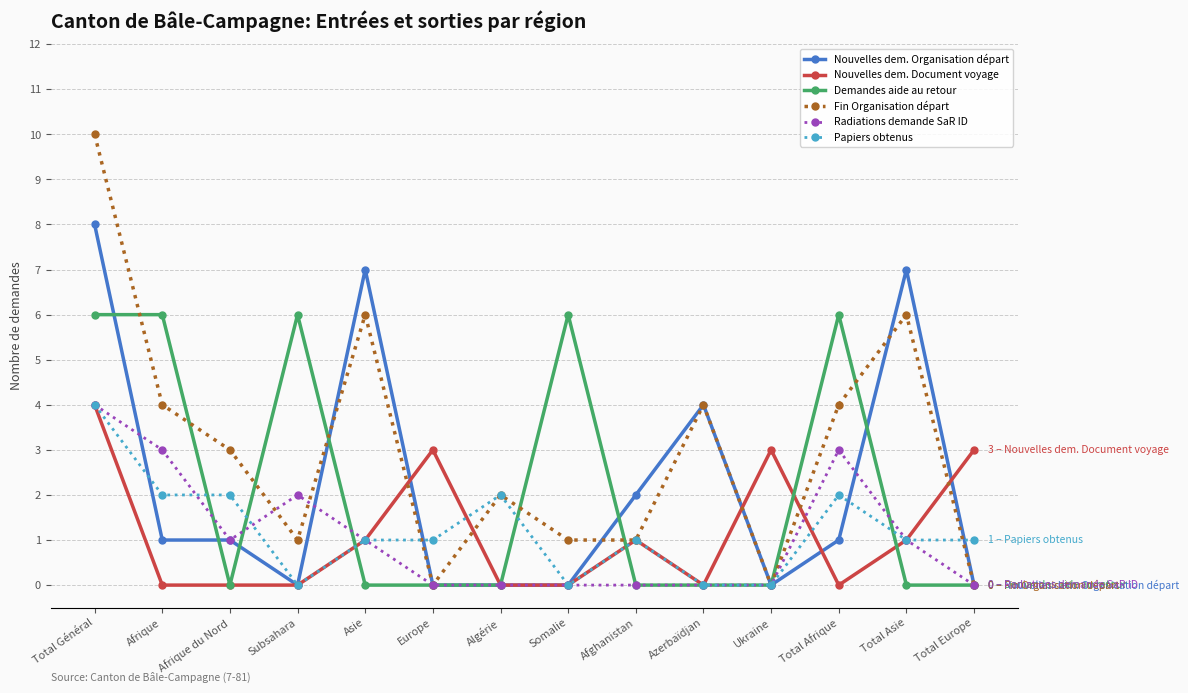

Between which two adjacent categories do Fin Organisation départ and Nouvelles dem. Organisation départ first intersect?

Subsahara and Asie